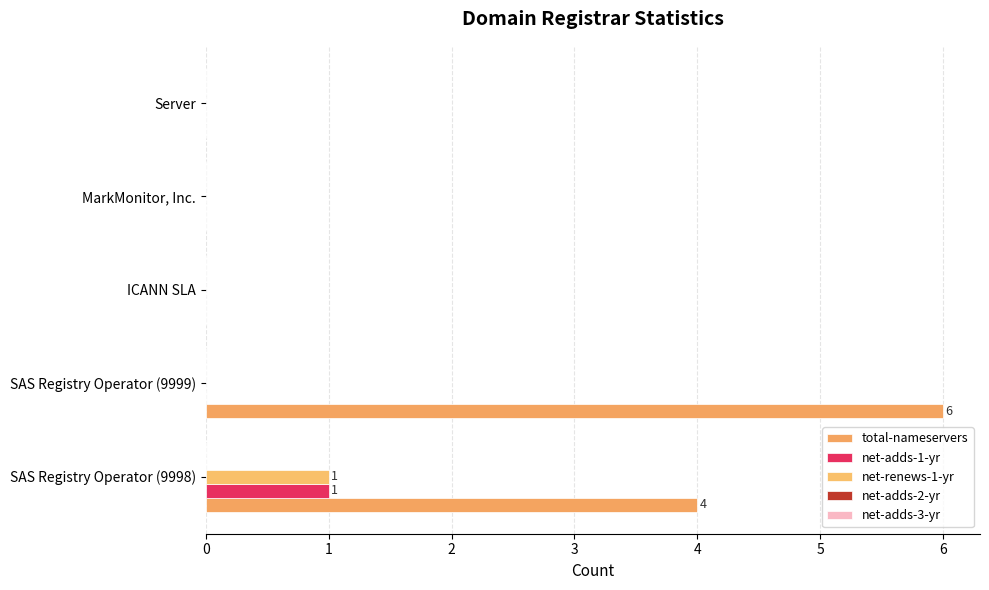

What is the maximum value shown in the chart?

6